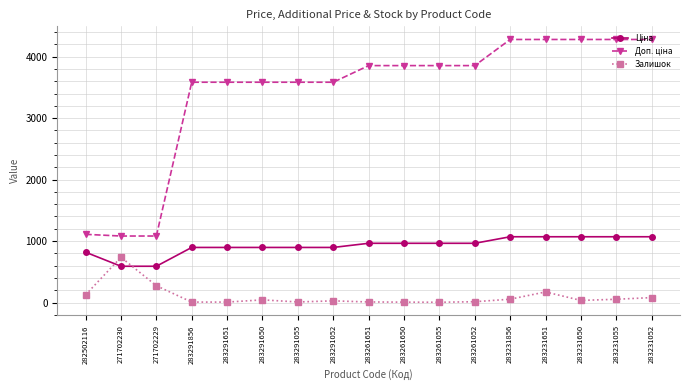

What is the difference between the maximum and minimum values in the Залишок series?

732.0